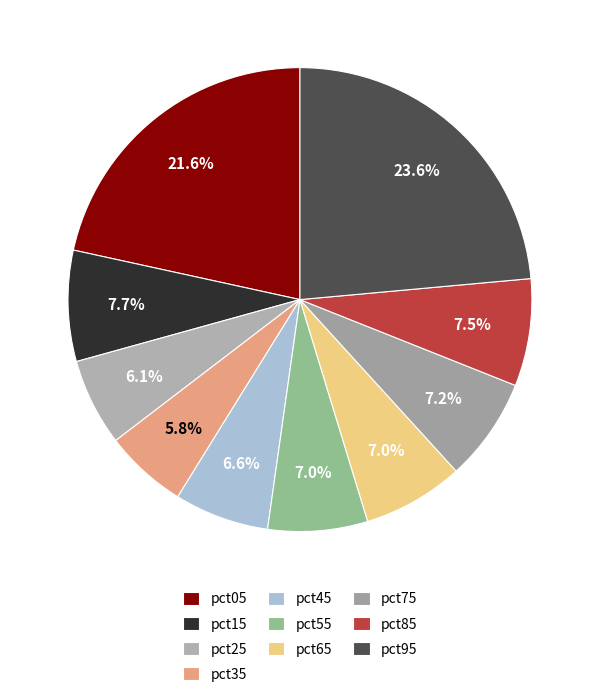

Rank the categories by value from highest to lowest.

pct95, pct05, pct15, pct85, pct75, pct65, pct55, pct45, pct25, pct35